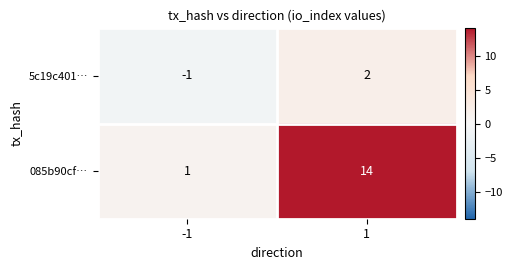

Which series changed the most between -1 and 1?

085b90cf…